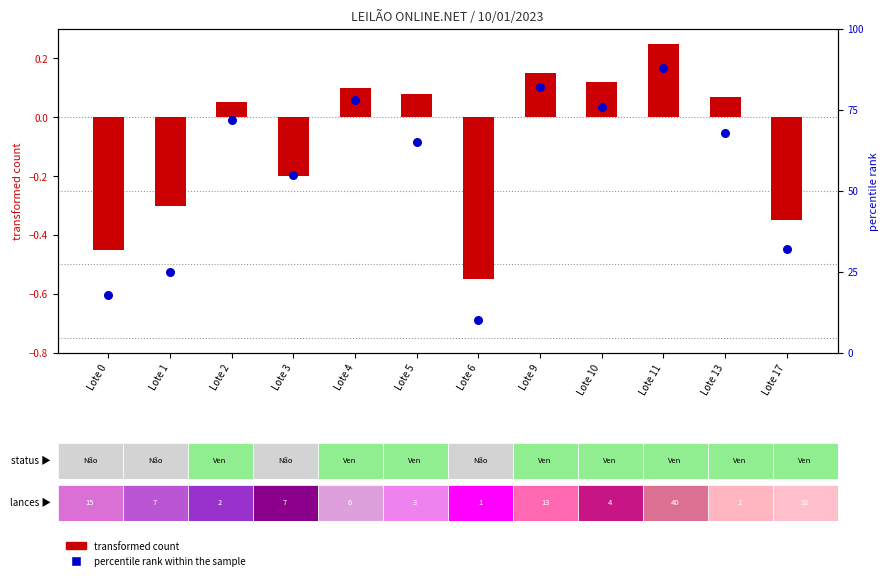

What is the total value across all series at Lote 5?

65.1